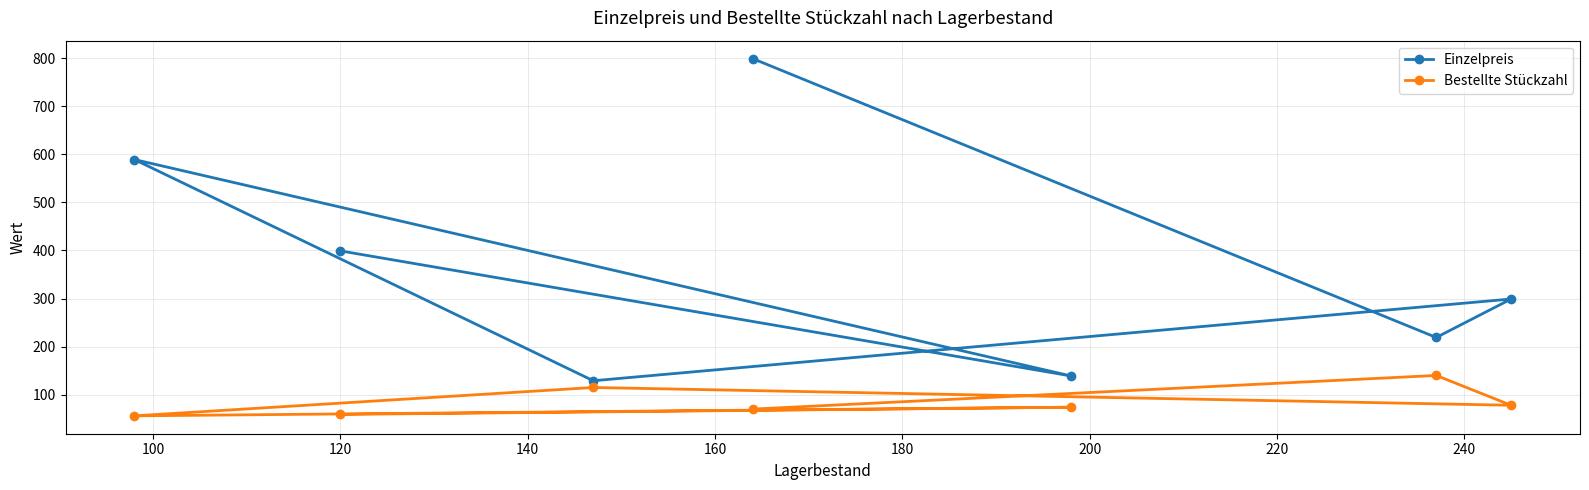

Rank the series by their average value, from highest to lowest.

Einzelpreis, Bestellte Stückzahl